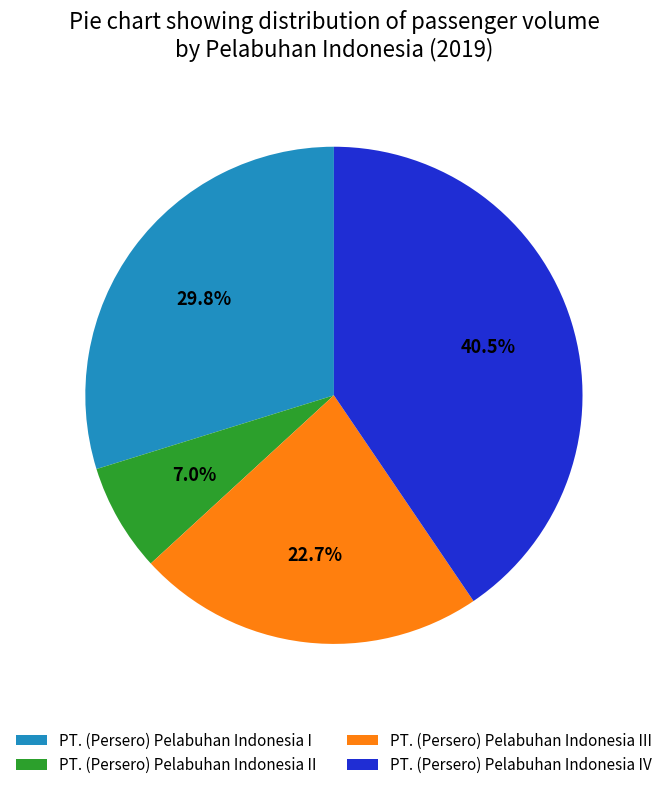

Count the number of slices in the pie.

4